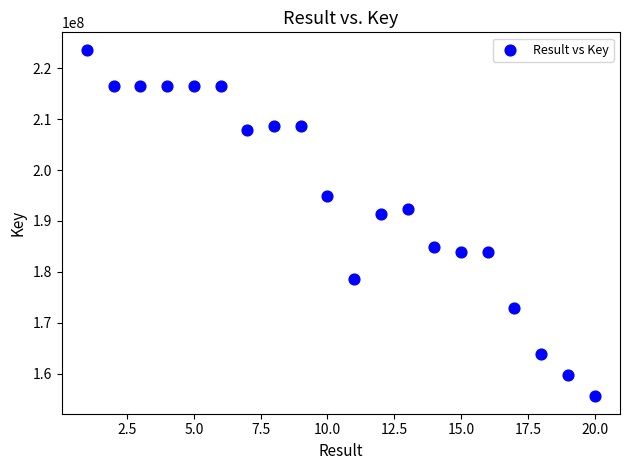

What is the range of X values (max minus min)?

19